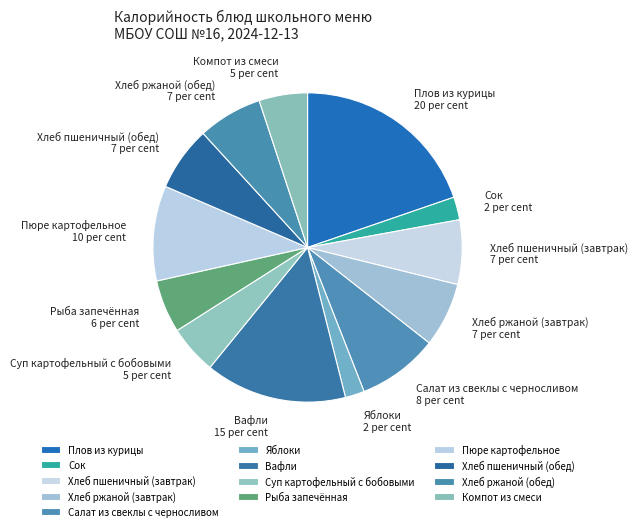

Is the sum of Хлеб пшеничный (обед) and Сок greater than half?

No